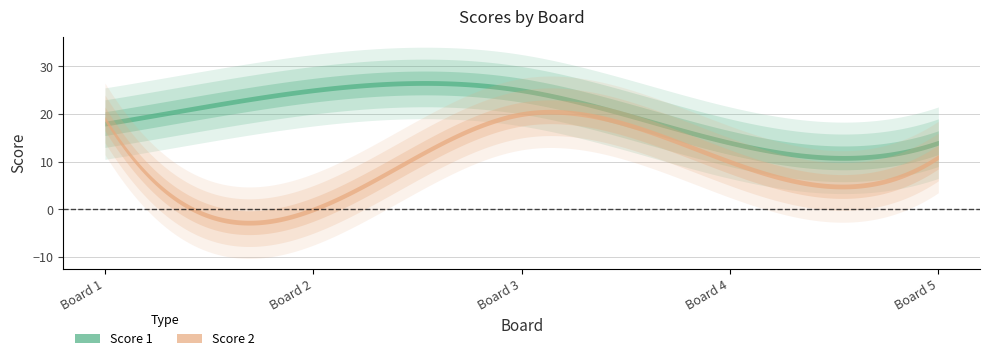

The Score 1 series shows 25 at 3. True or false?

True